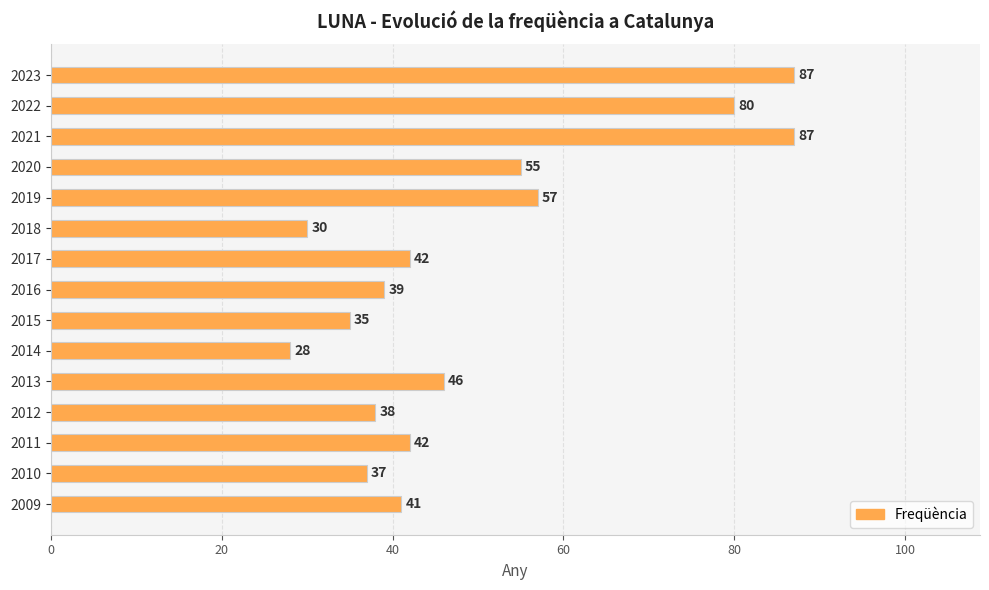

The chart shows a value of 116 at 2022. True or false?

False